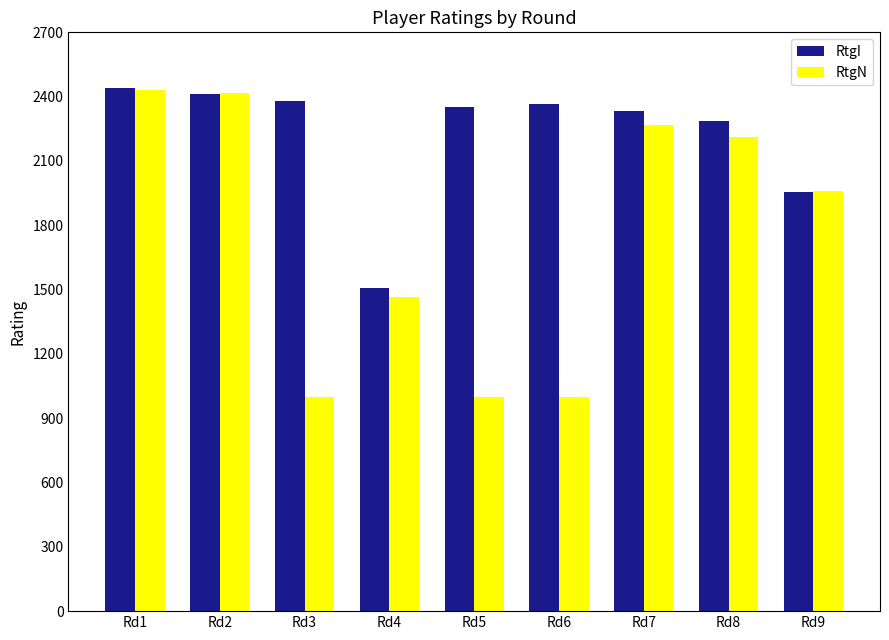

True or false: RtgI has a value of 3272 at Rd9.

False